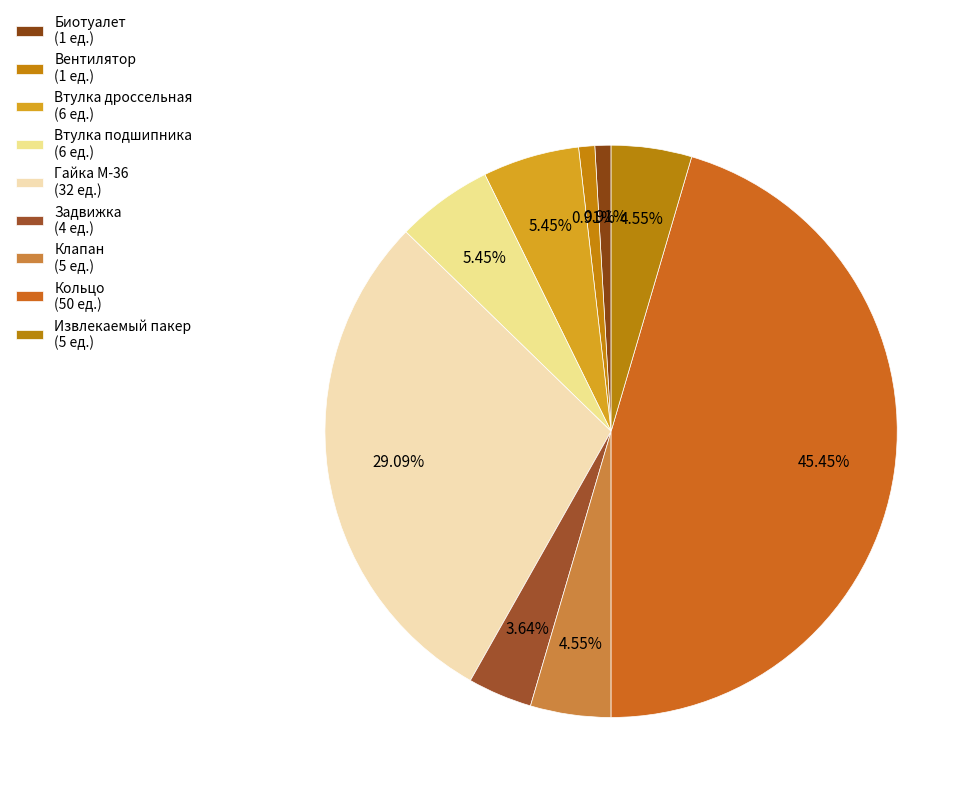

What is the largest slice in the pie chart?

Кольцо